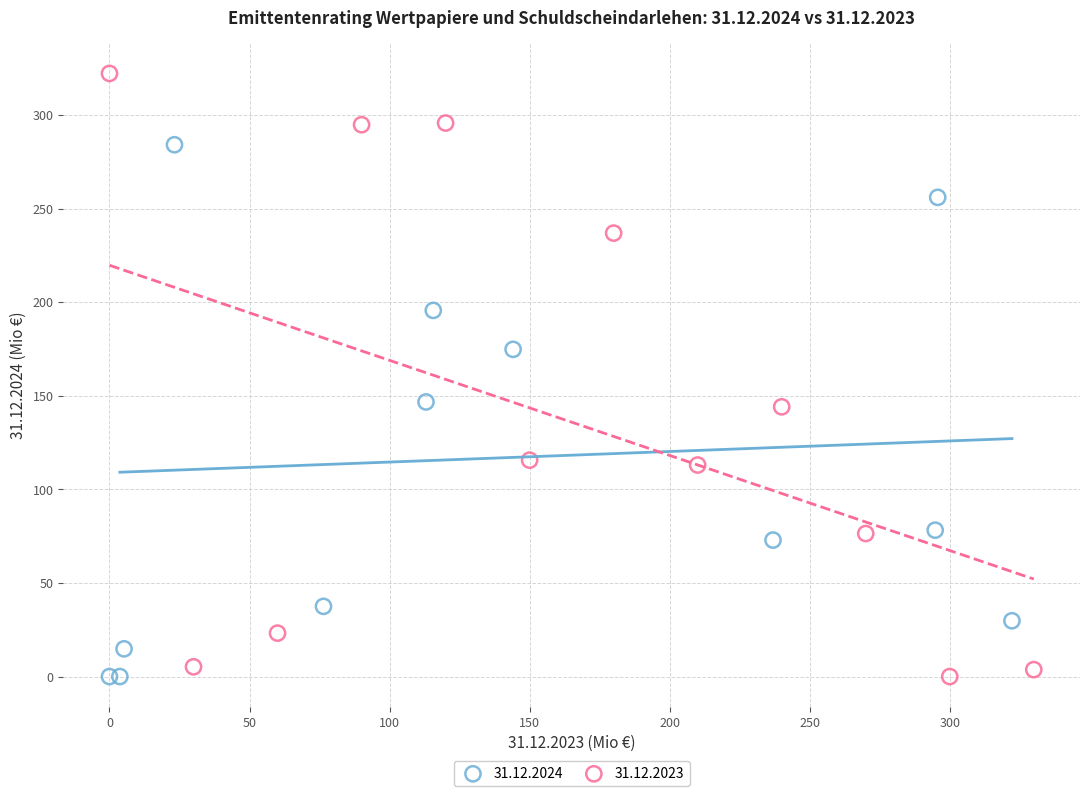

Which series has the largest Y range (max minus min)?

31.12.2023